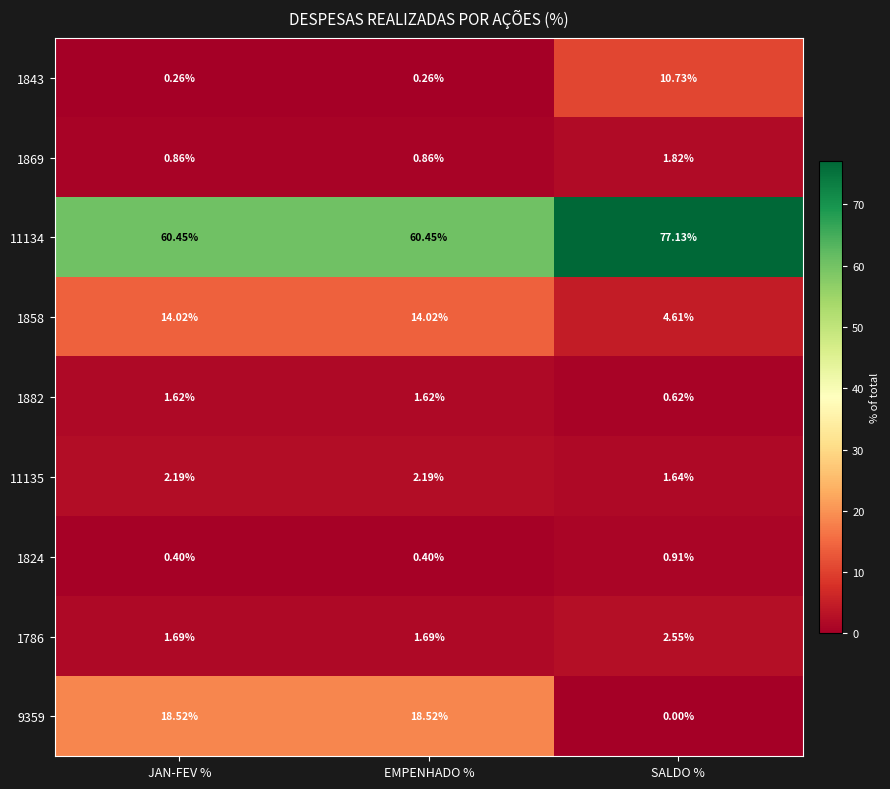

What is the spread (max minus min) of values at JAN-FEV %?

60.2